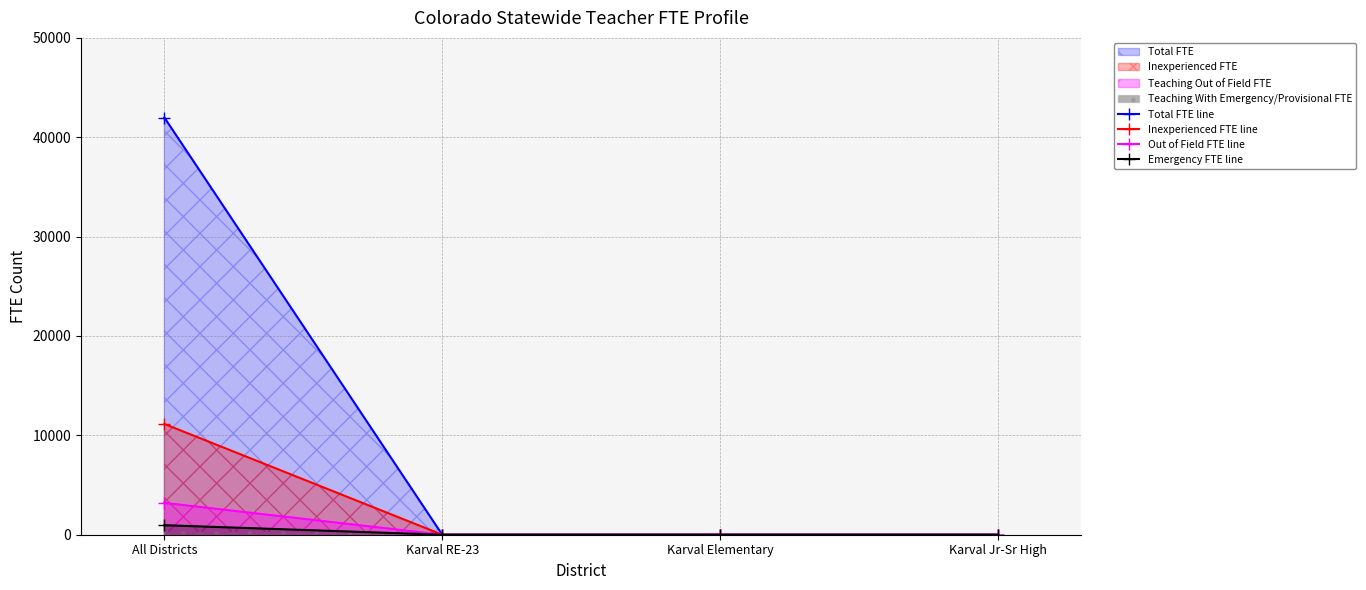

What position from the right is All Districts?

4